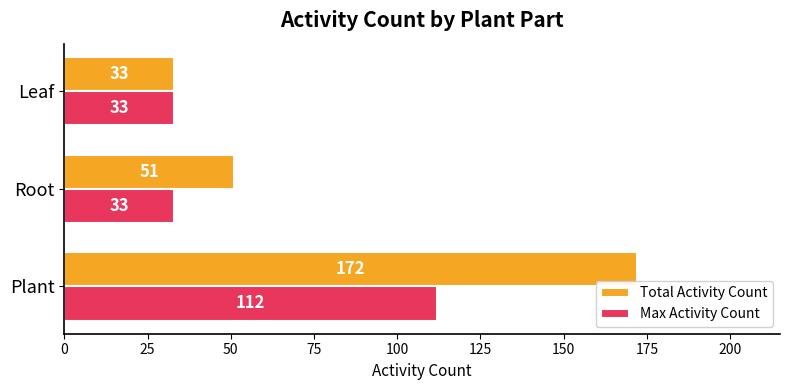

Rank the series by their average value, from highest to lowest.

Total Activity Count, Max Activity Count